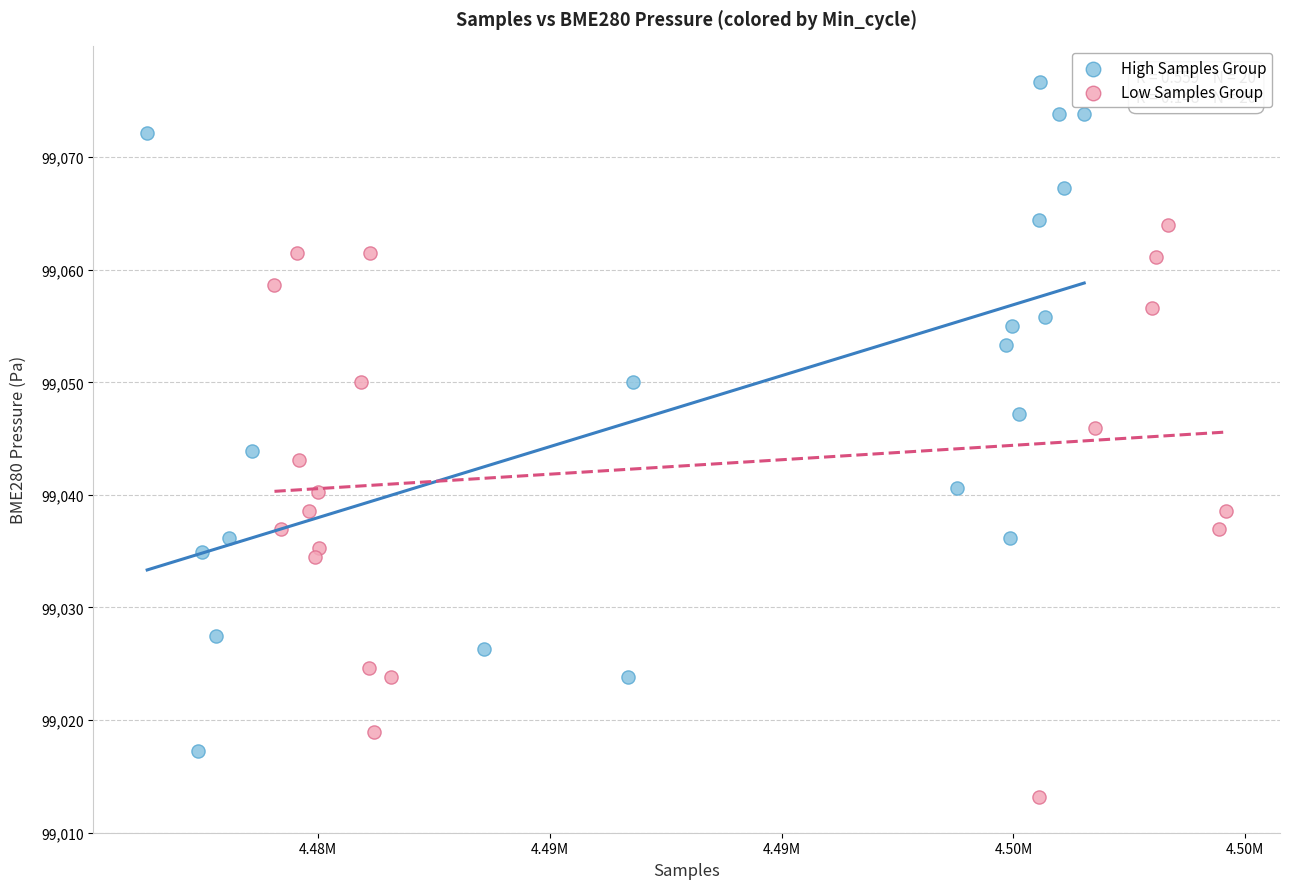

What are all the series names shown in the legend?

High Samples Group, Low Samples Group